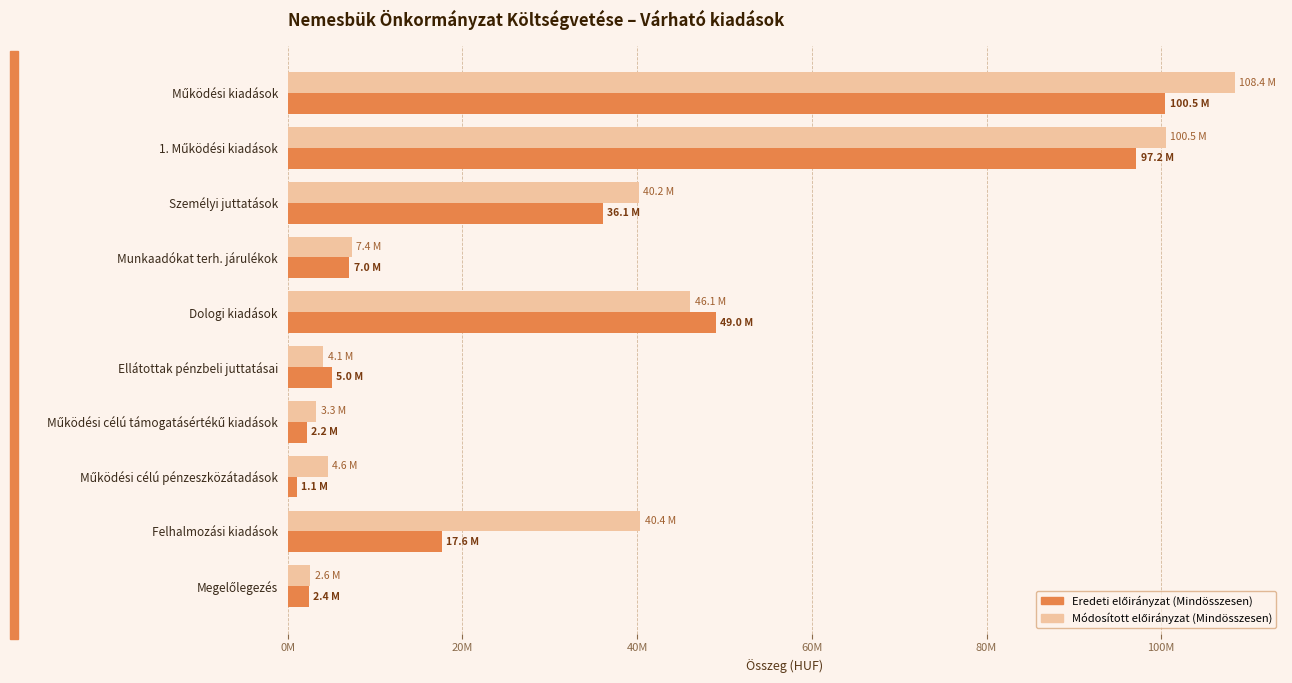

What is the average value of the Módosított előirányzat (Mindösszesen) series?

35748609